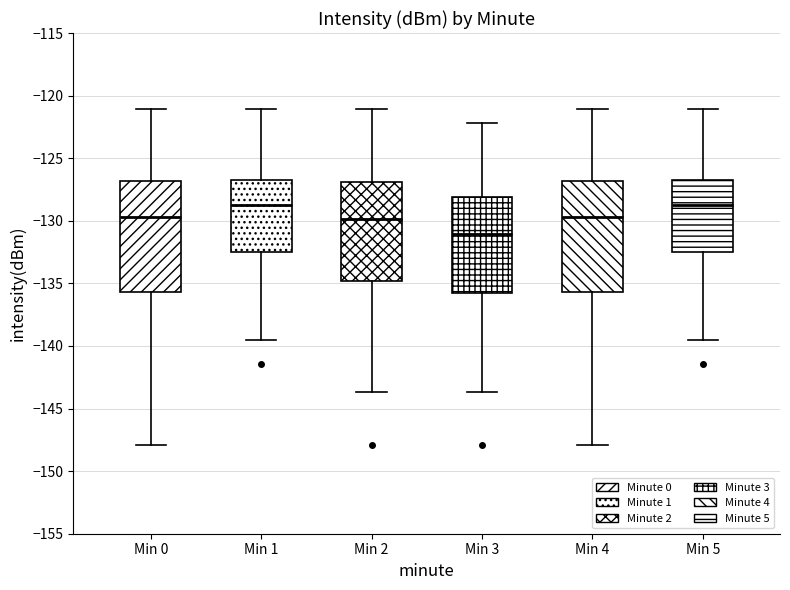

Where does the median line of the box for Min 5 sit on the y-axis? The values are not printed on the chart, so give them approximately, as read against the axis.

-128.5